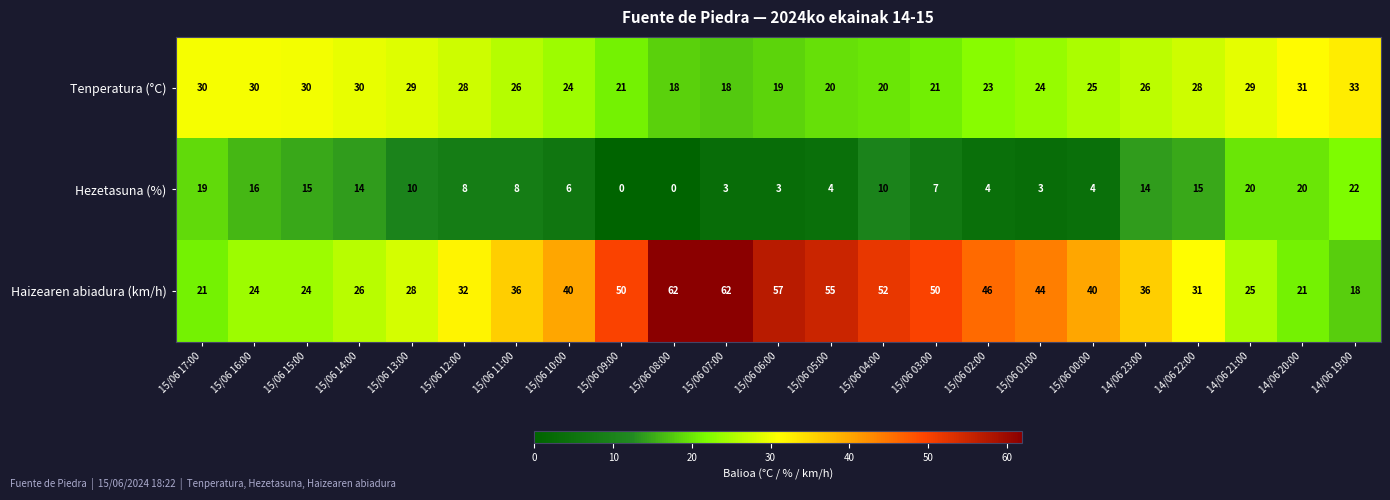

True or false: Haizearen abiadura (km/h) has a value of 6 at 14/06 21:00.

False